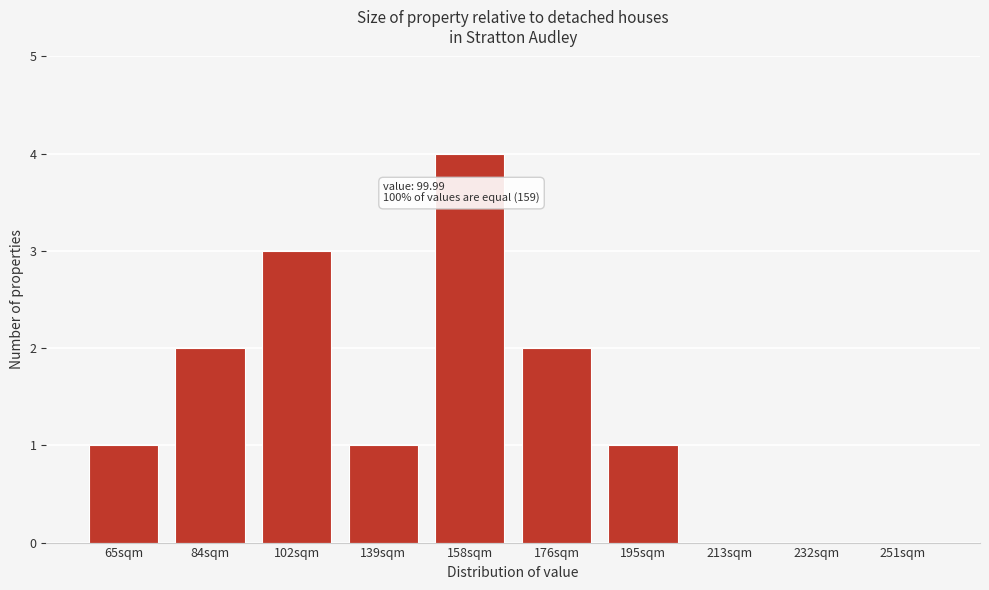

Approximately how many times larger is the value at 102sqm compared to 65sqm?

3.0